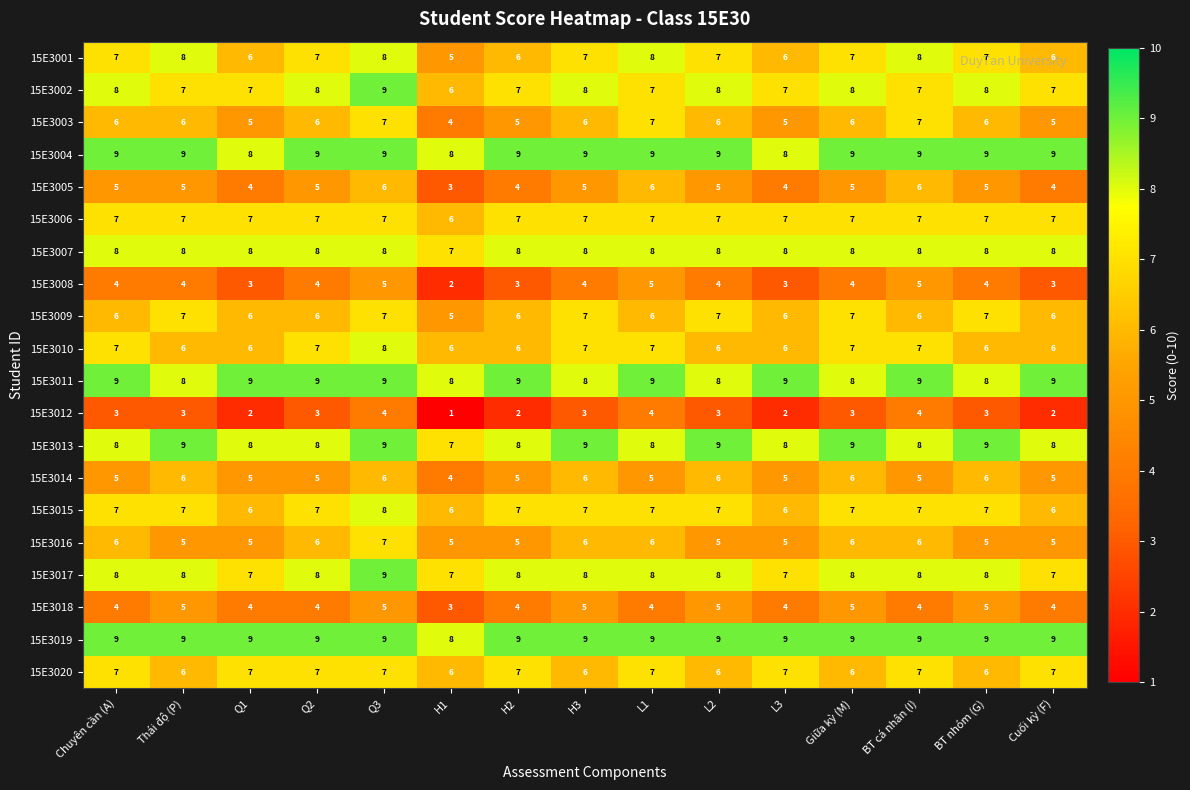

What is the sum of all 15E3008 values?

57